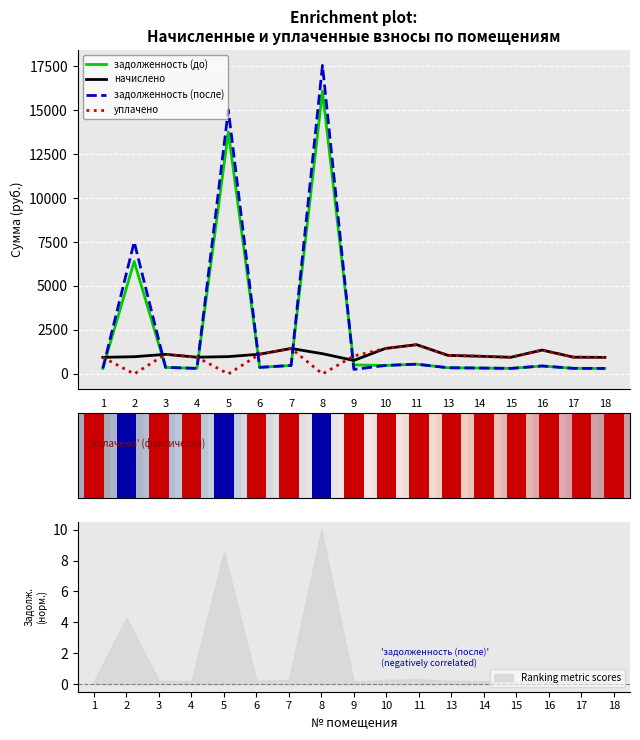

The value of уплачено at 17 is 952.6. True or false?

True